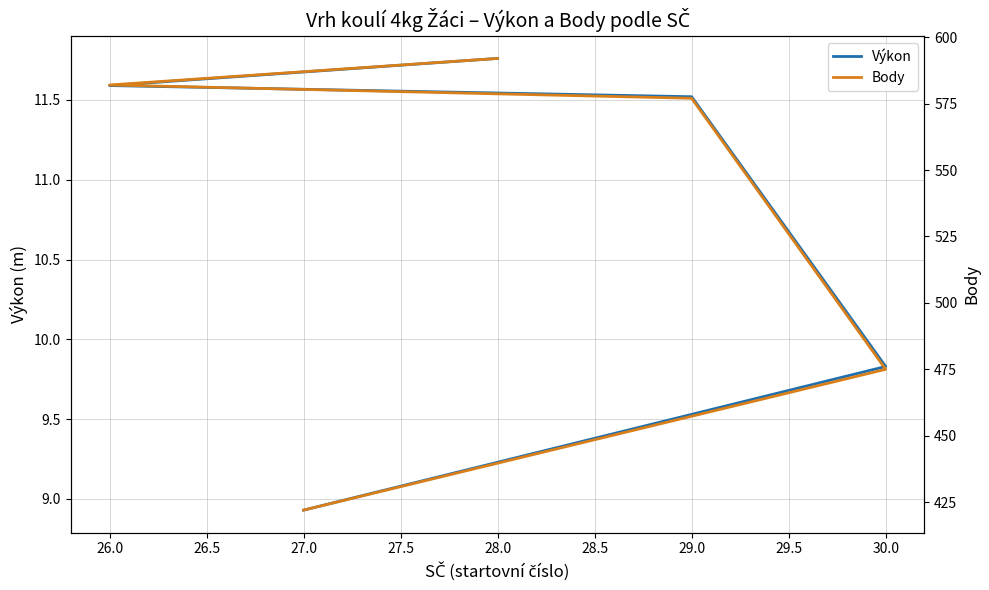

Reading left to right, transcribe all the data shown in this chart.

Výkon: 11.8	11.6	11.5	9.8	8.9
Body: 592.0	582.0	577.0	475.0	422.0